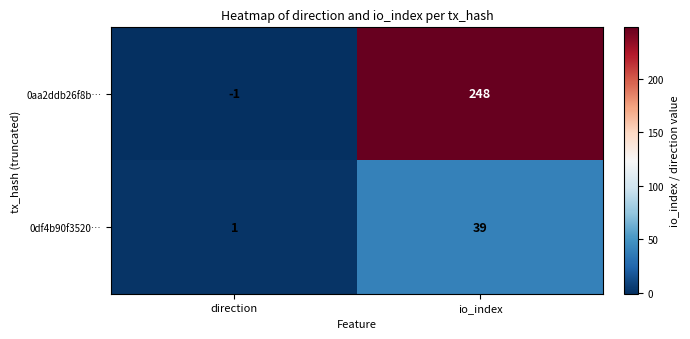

What is the sum of all 0aa2ddb26f8b… values?

247